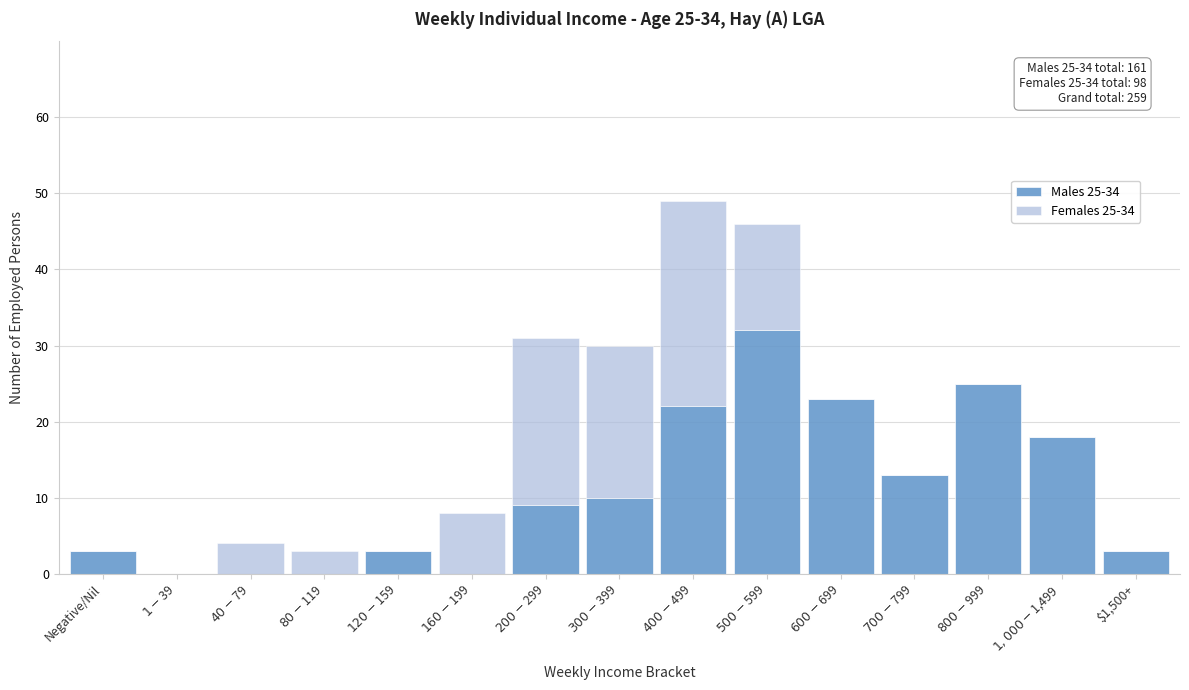

What is the total value across all series at $1,500+?

3